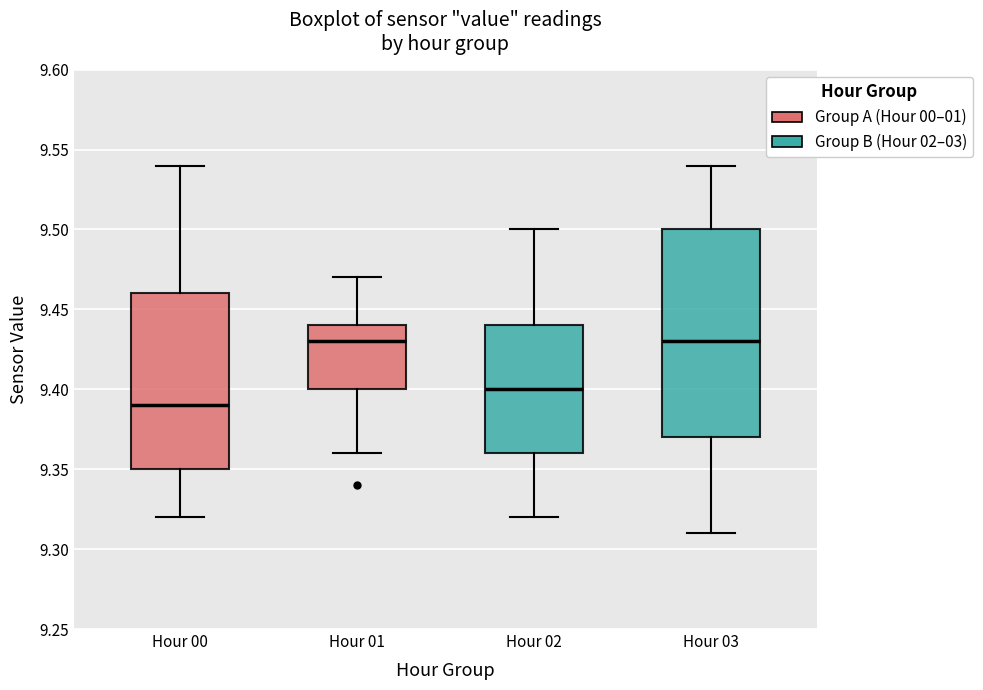

Which box's median line is the lowest?

Hour 00